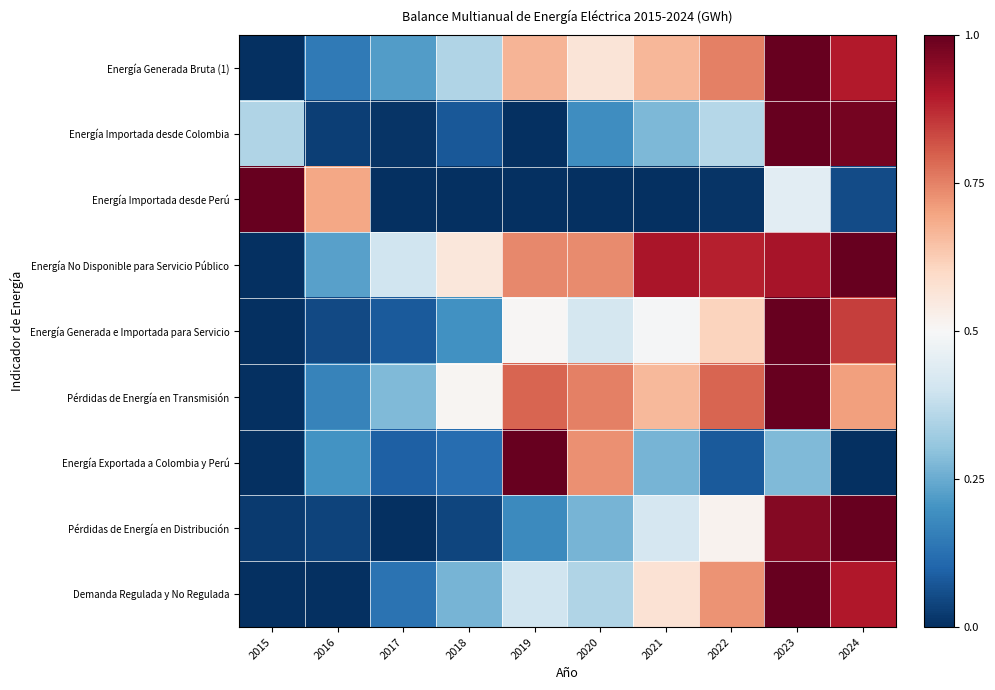

At 2017, list the series in order from smallest to largest.

Energía Importada desde Perú, Pérdidas de Energía en Distribución, Energía Importada desde Colombia, Energía Generada e Importada para Servicio, Energía Exportada a Colombia y Perú, Demanda Regulada y No Regulada, Energía Generada Bruta (1), Pérdidas de Energía en Transmisión, Energía No Disponible para Servicio Público